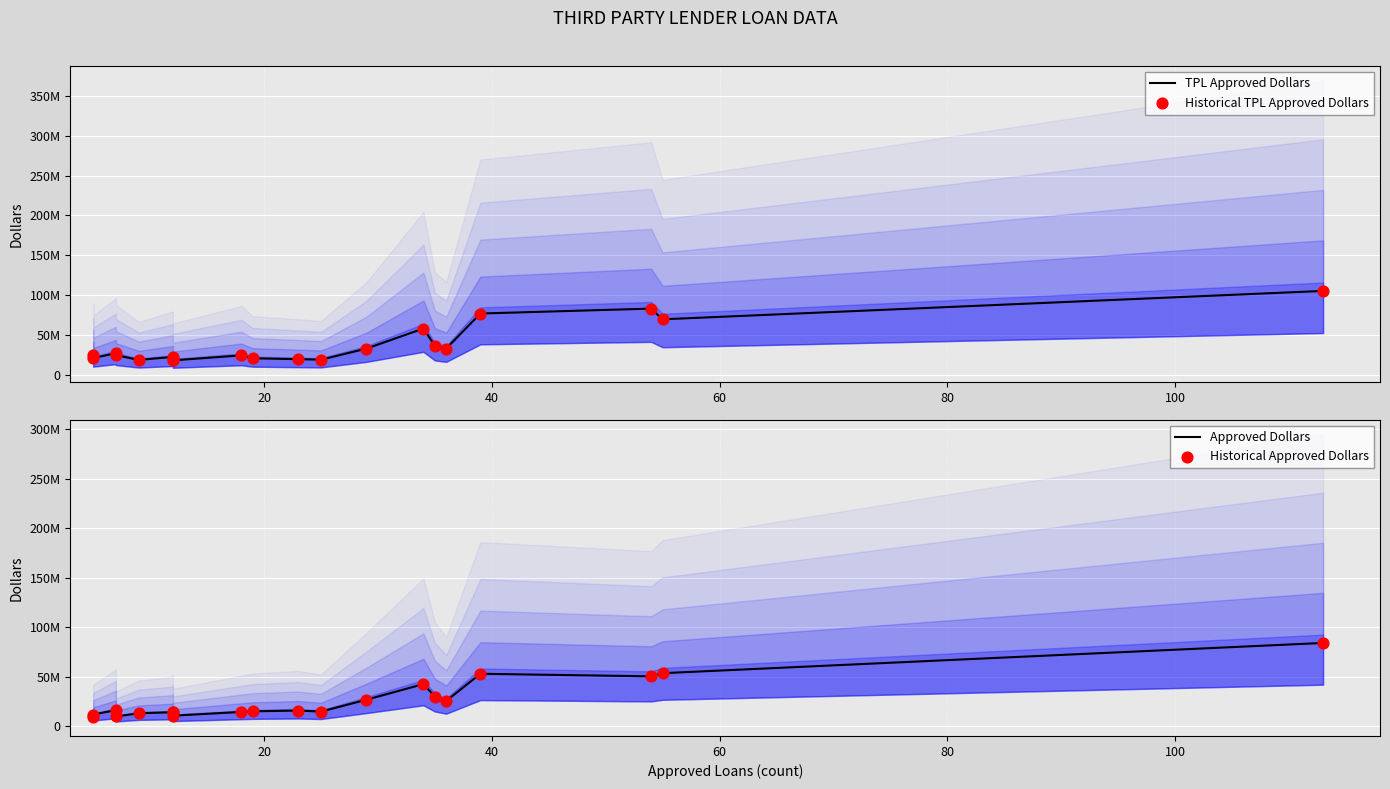

Which series reaches the maximum Y coordinate?

TPL Approved Dollars